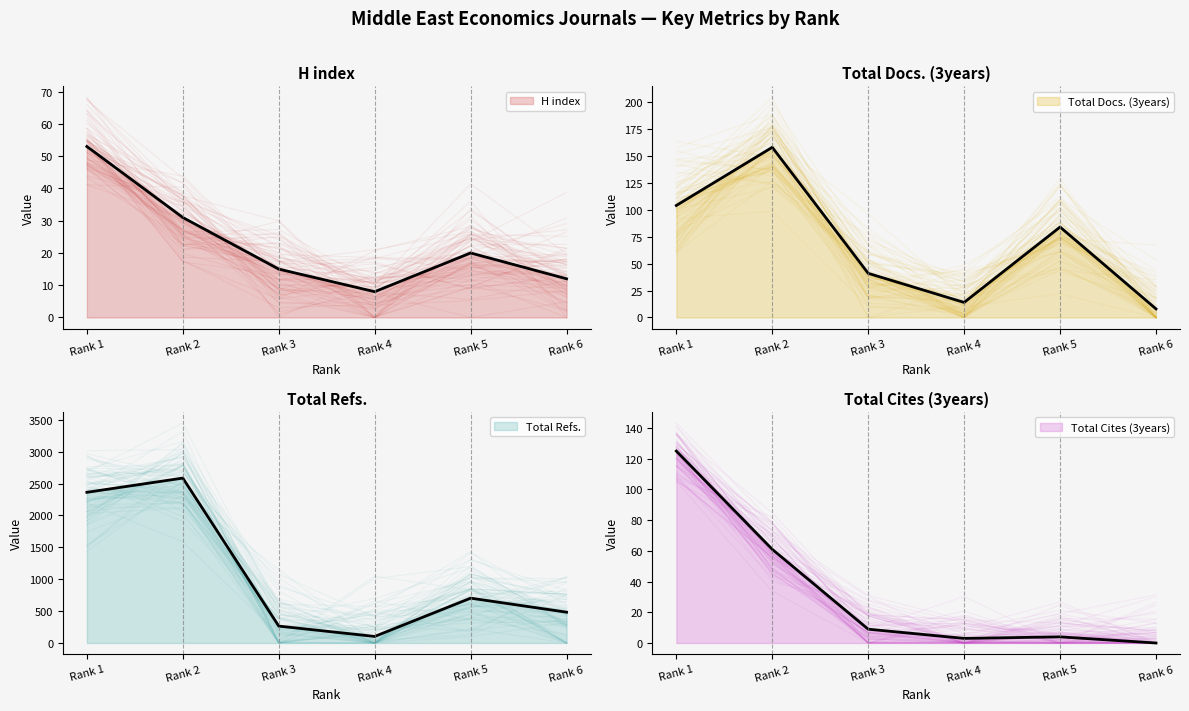

How many values in the Total Refs. series are below 703?

3